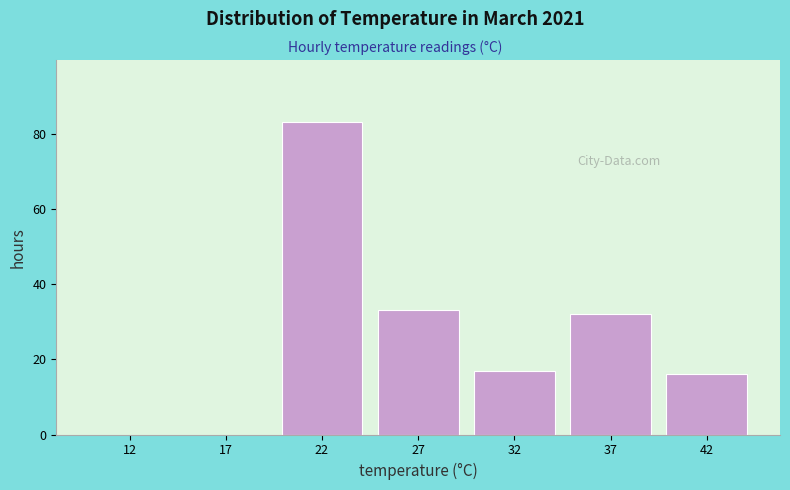

Reading right to left, transcribe all the data shown in this chart.

42=16	37=32	32=17	27=33	22=83	17=0	12=0